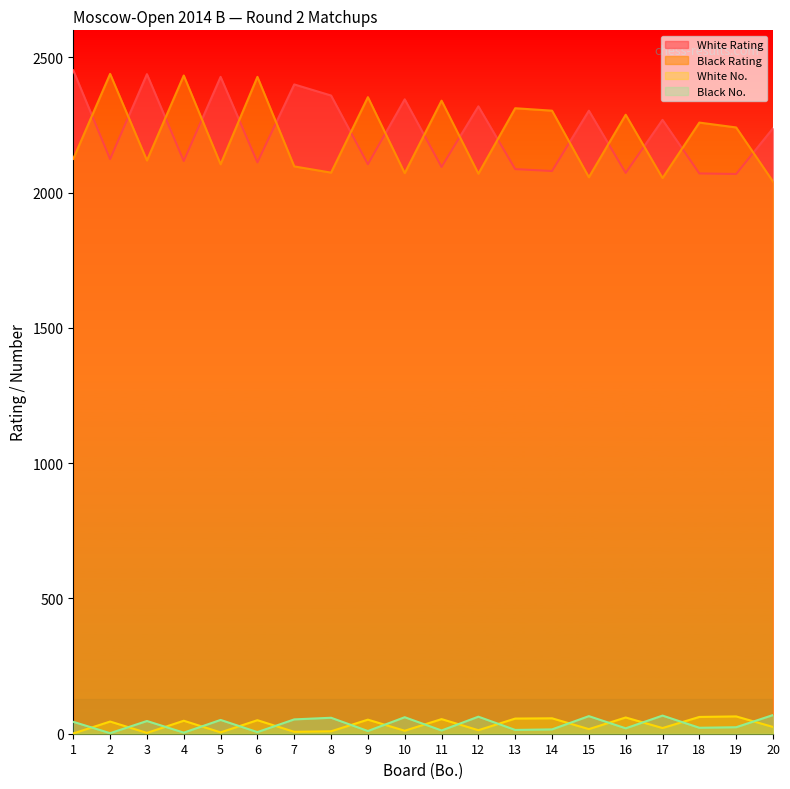

What is the value of the White Rating point at the 12th from the left?

2319